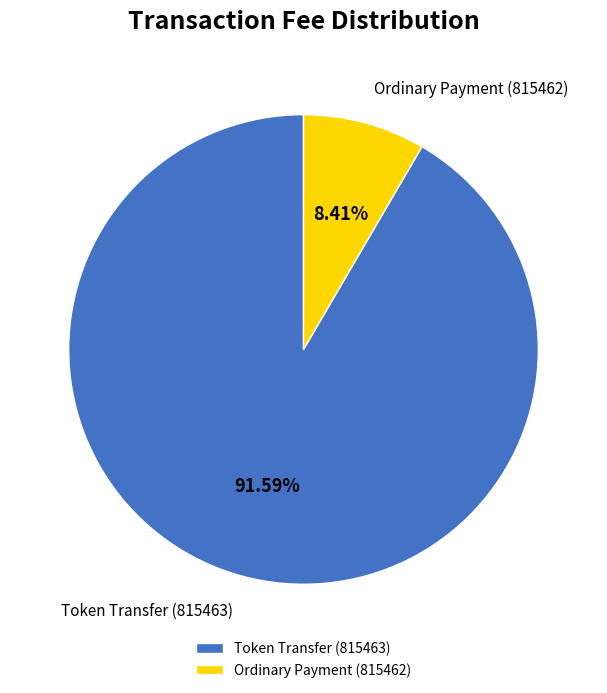

Which category accounts for the majority?

Token Transfer (815463)